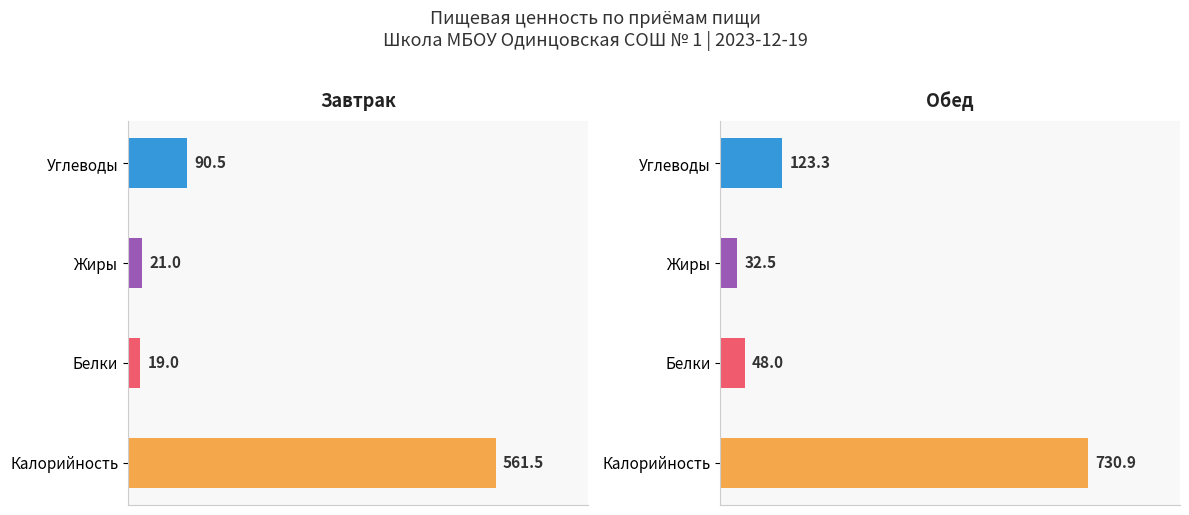

Which series has the largest range (max minus min)?

Обед